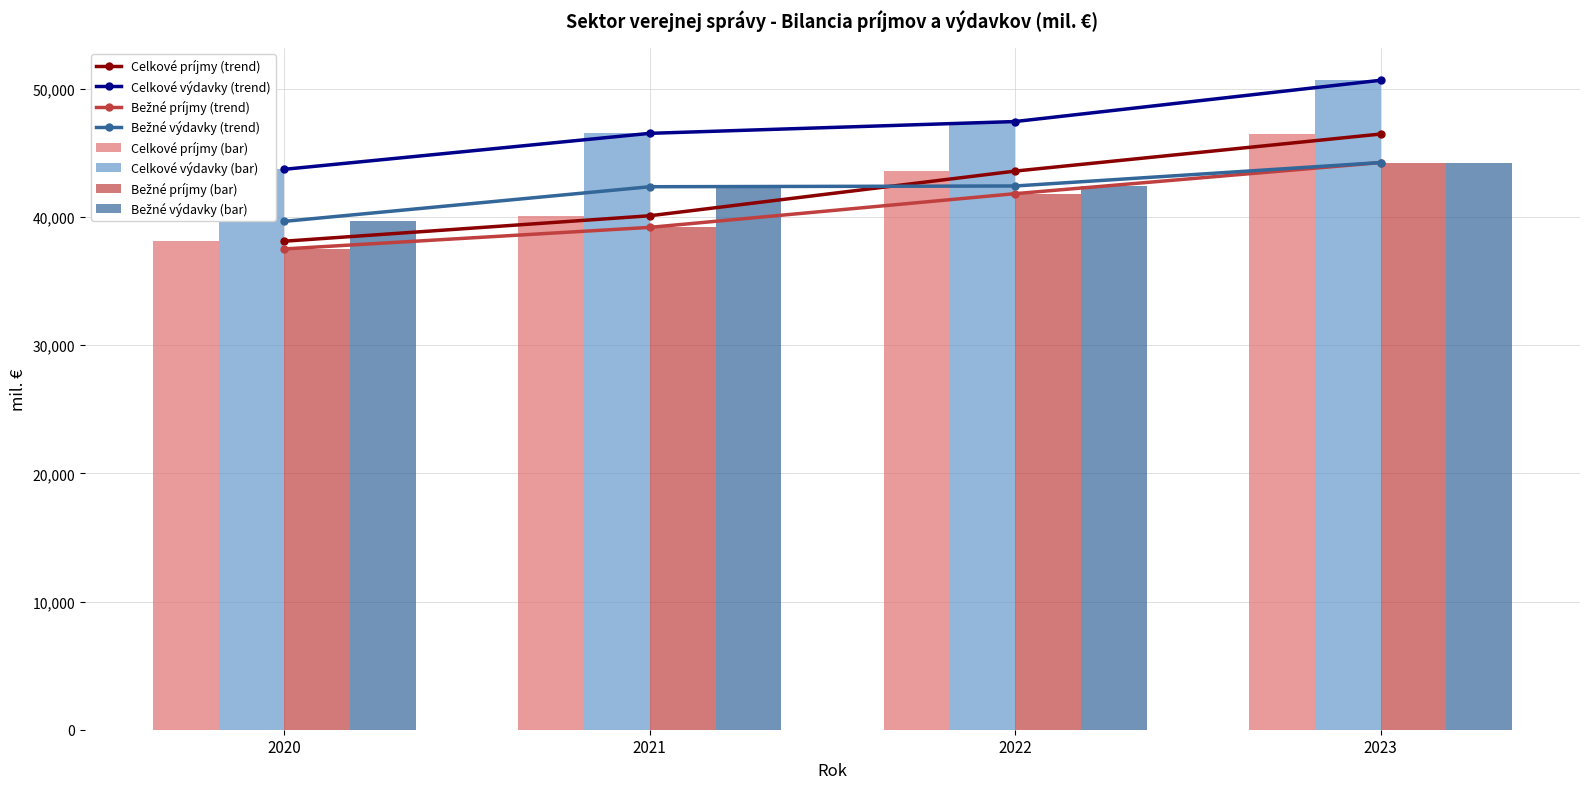

What is the maximum value shown in the chart?

50663.9